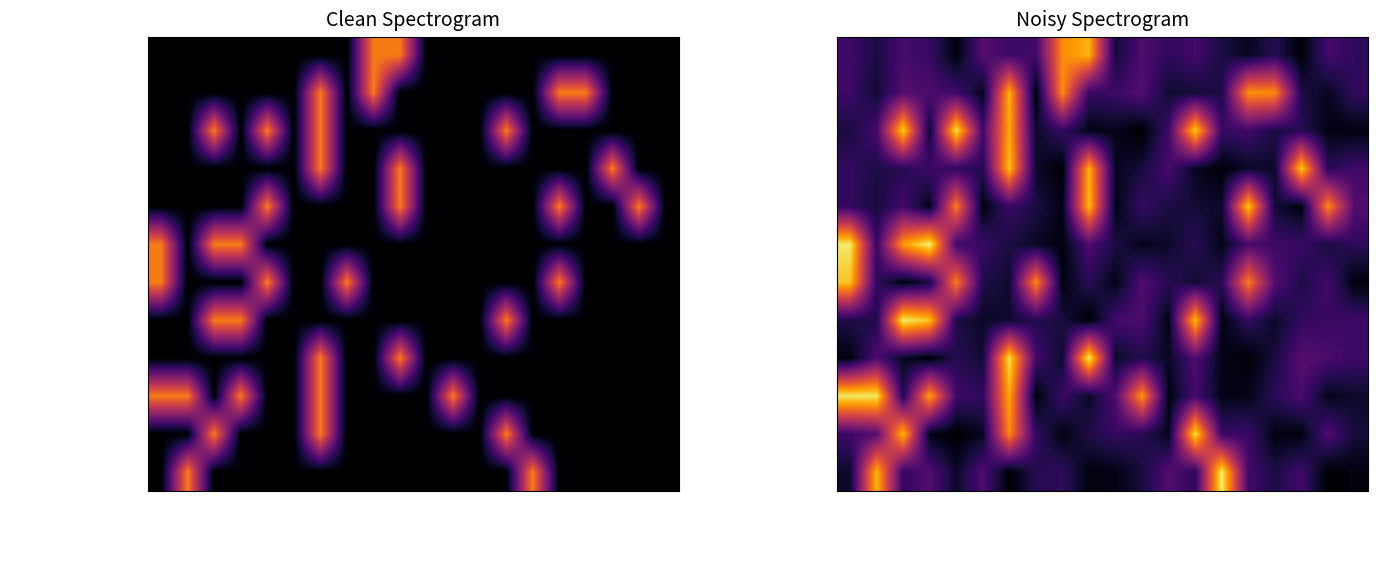

What is the highest value of the Reports of dying voles in Ko series?

1.2